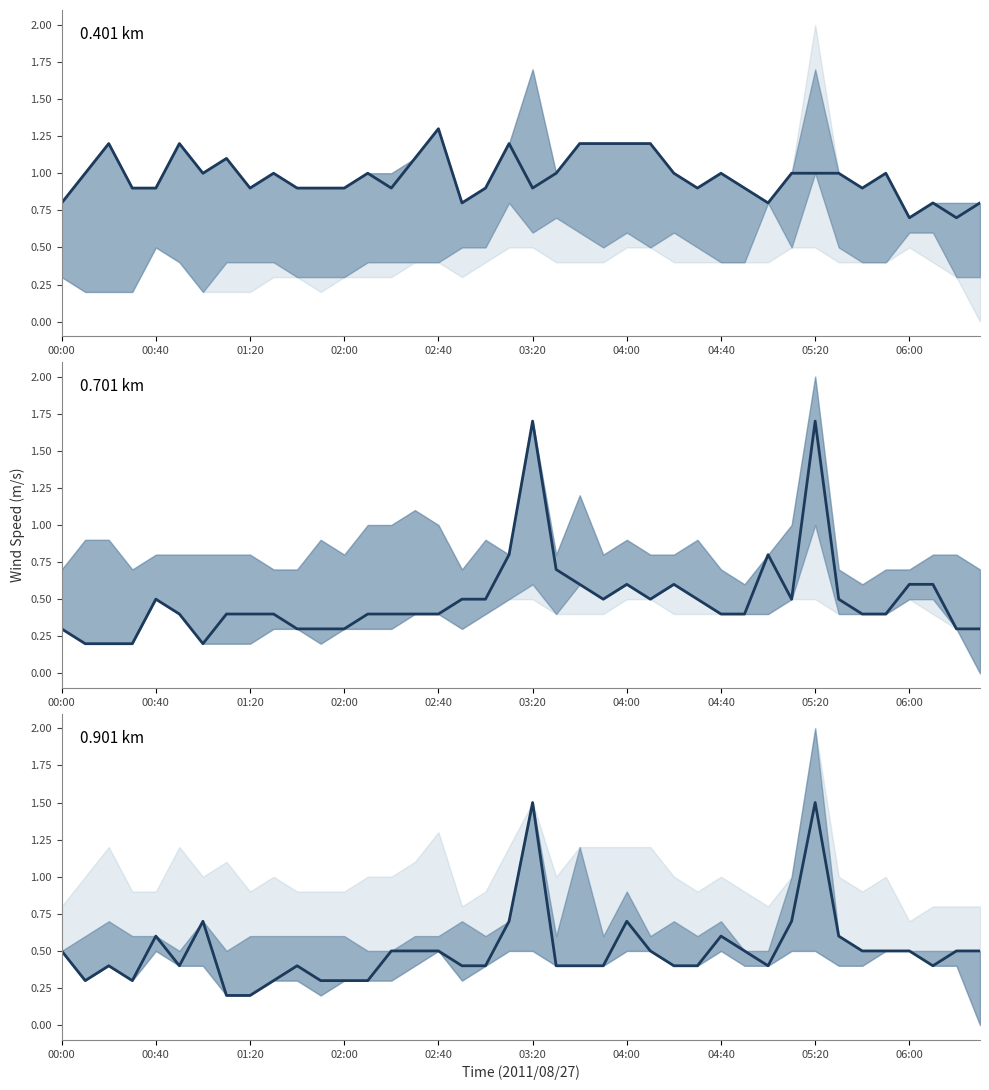

What is the sum of the 0.701 values at 05:00 and 03:20?

2.5